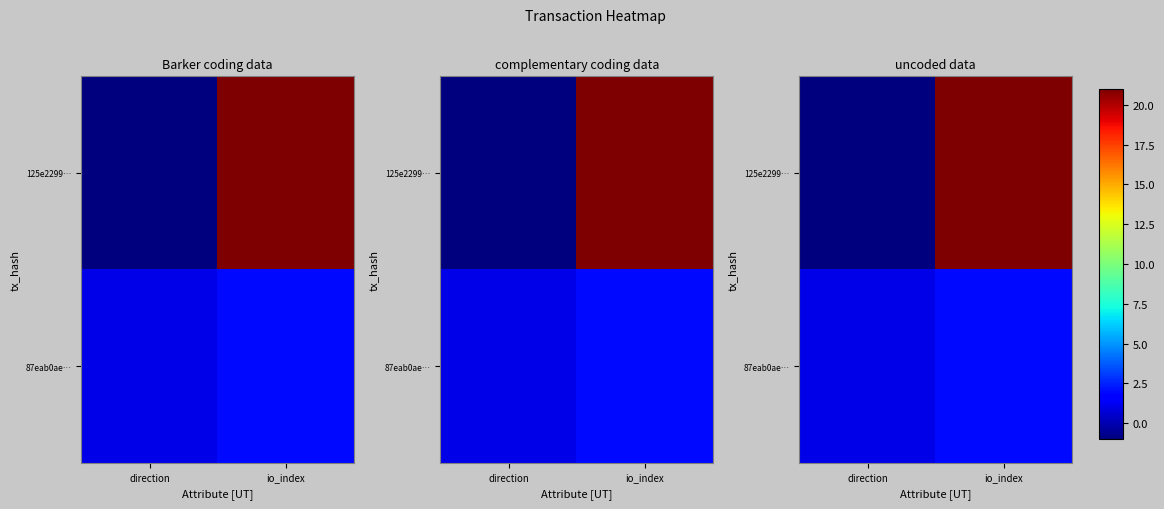

Rank the series by their maximum value, from lowest to highest.

87eab0ae…, 125e2299…